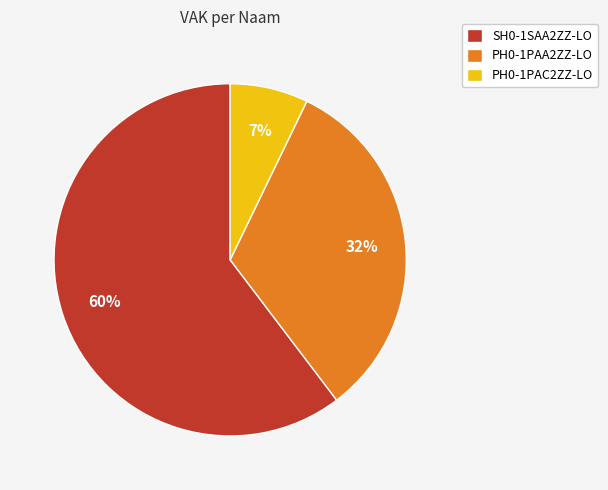

True or false: SH0-1SAA2ZZ-LO accounts for 17% of the total.

False